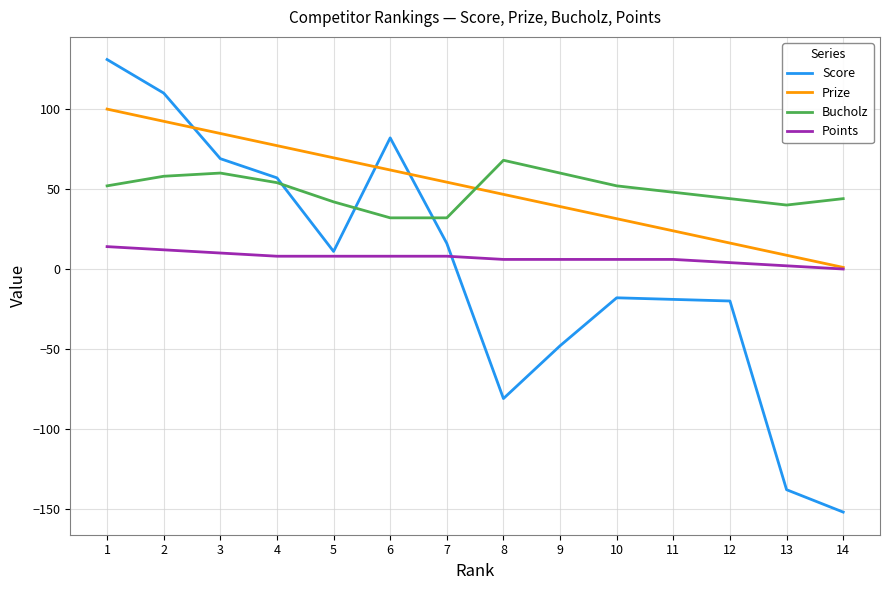

At which category does the chart reach its minimum across all series?

14